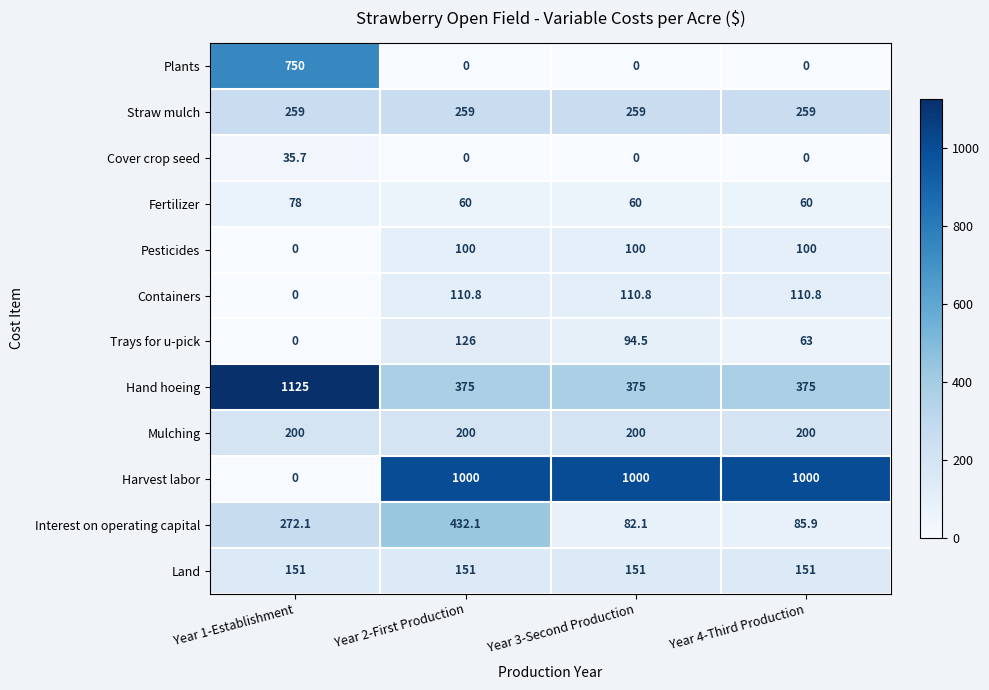

Is it true that Land equals 151.0 at Year 2-First Production?

True